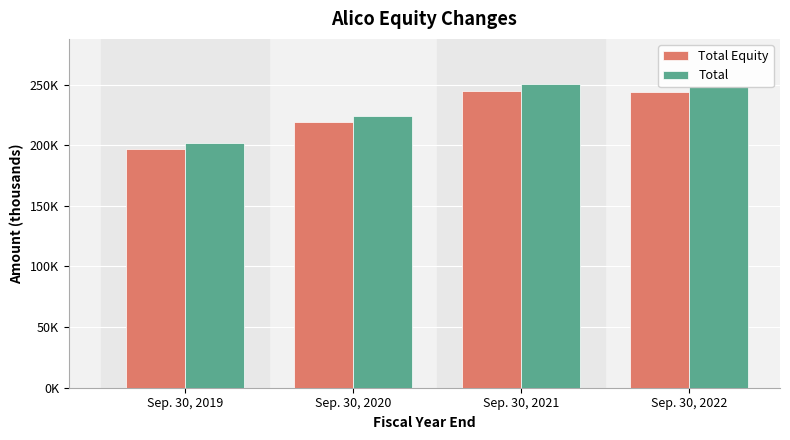

True or false: Total Equity has a value of 196815 at Sep. 30, 2019.

True